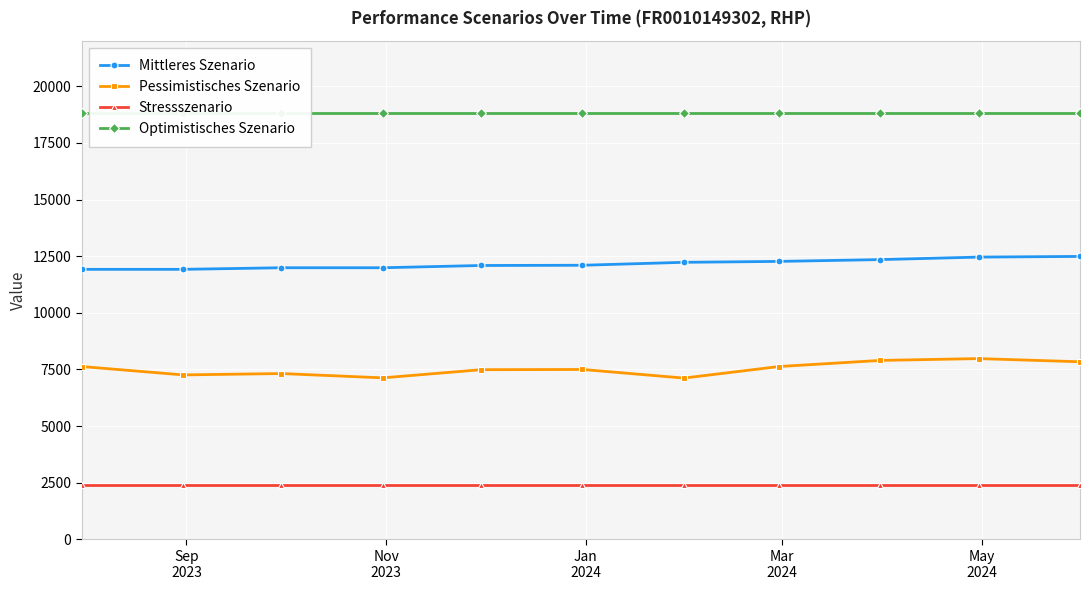

What is the smallest value displayed?

2410